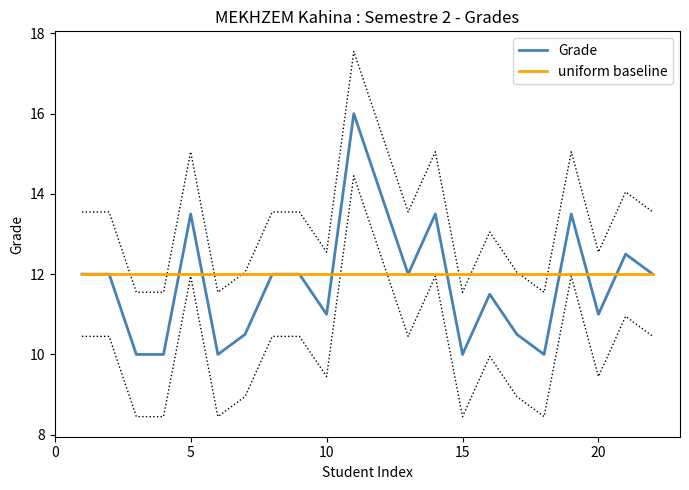

In Grade, how many points are lower than both neighbors (excluding endpoints)?

6